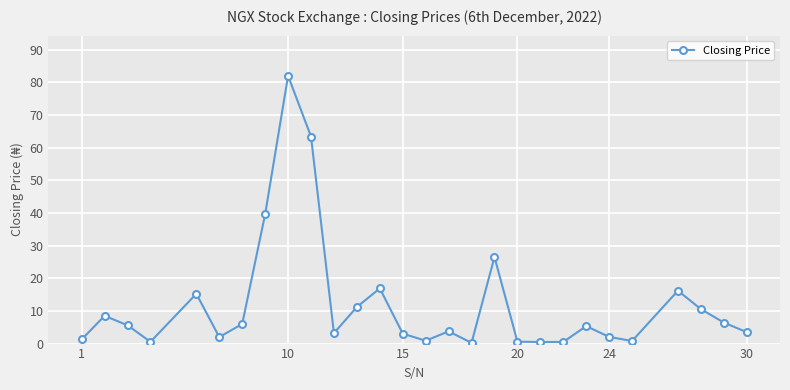

What is the greatest value displayed?

82.0